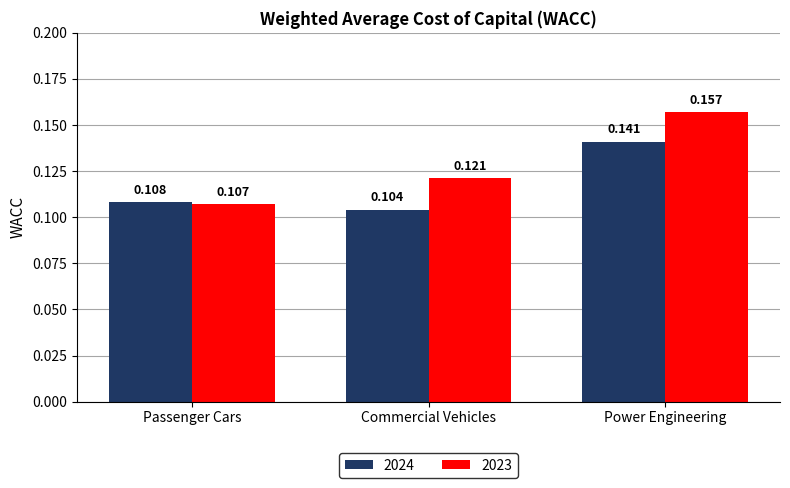

Rank the categories by 2023 value from lowest to highest.

Passenger Cars, Commercial Vehicles, Power Engineering